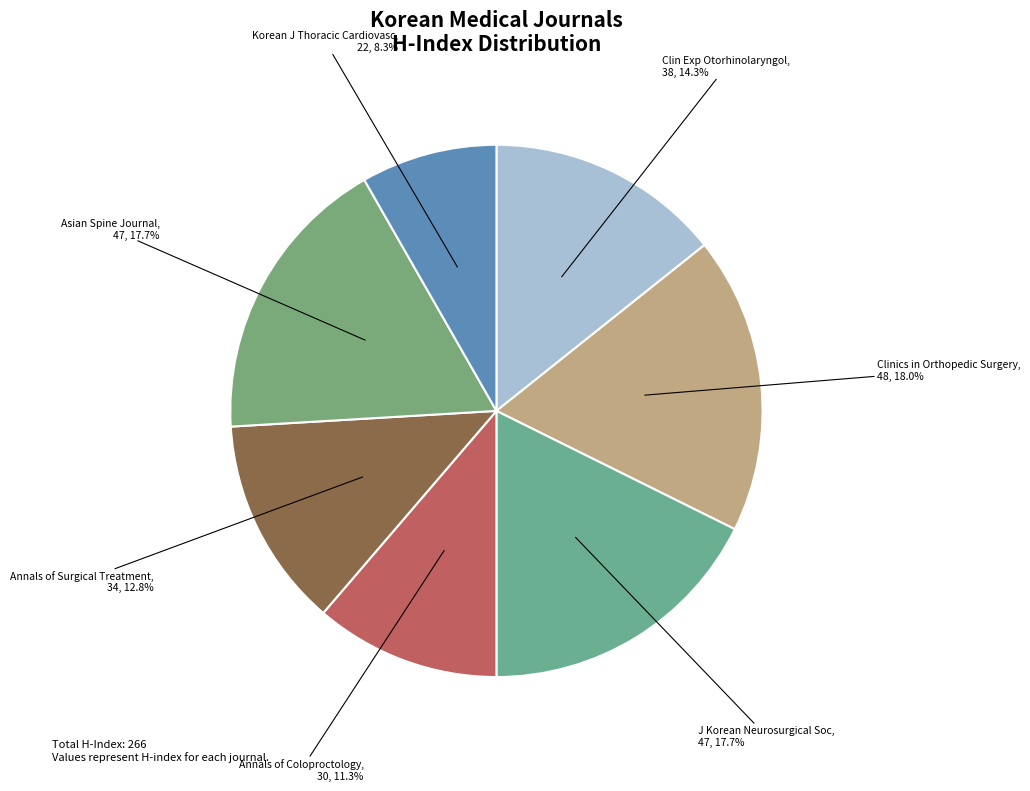

Which category has the smallest portion of the pie?

Korean J Thoracic Cardiovasc